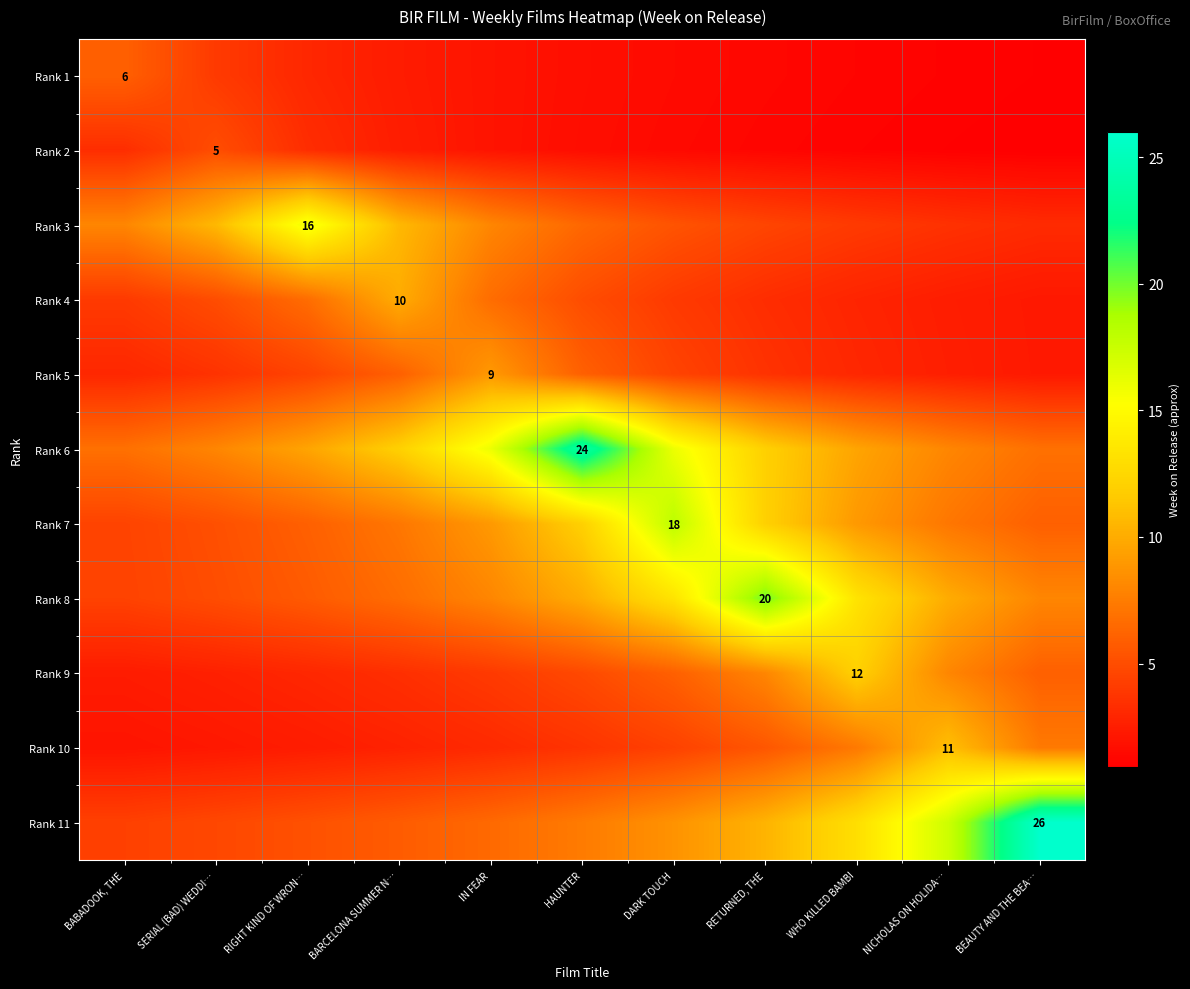

True or false: Rank 2 has a value of 4.3 at BARCELONA SUMMER N….

False